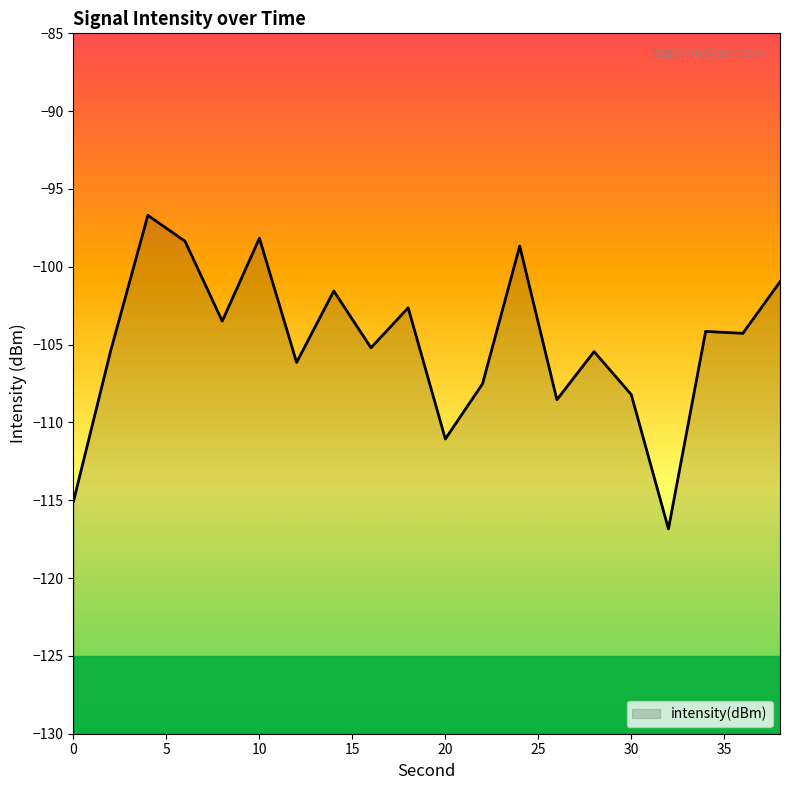

Reading left to right, list all the values displayed in this chart.

0=-115.1	2=-105.4	4=-96.7	6=-98.4	8=-103.5	10=-98.2	12=-106.1	14=-101.6	16=-105.2	18=-102.6	20=-111.1	22=-107.5	24=-98.7	26=-108.5	28=-105.4	30=-108.2	32=-116.8	34=-104.2	36=-104.3	38=-101.0